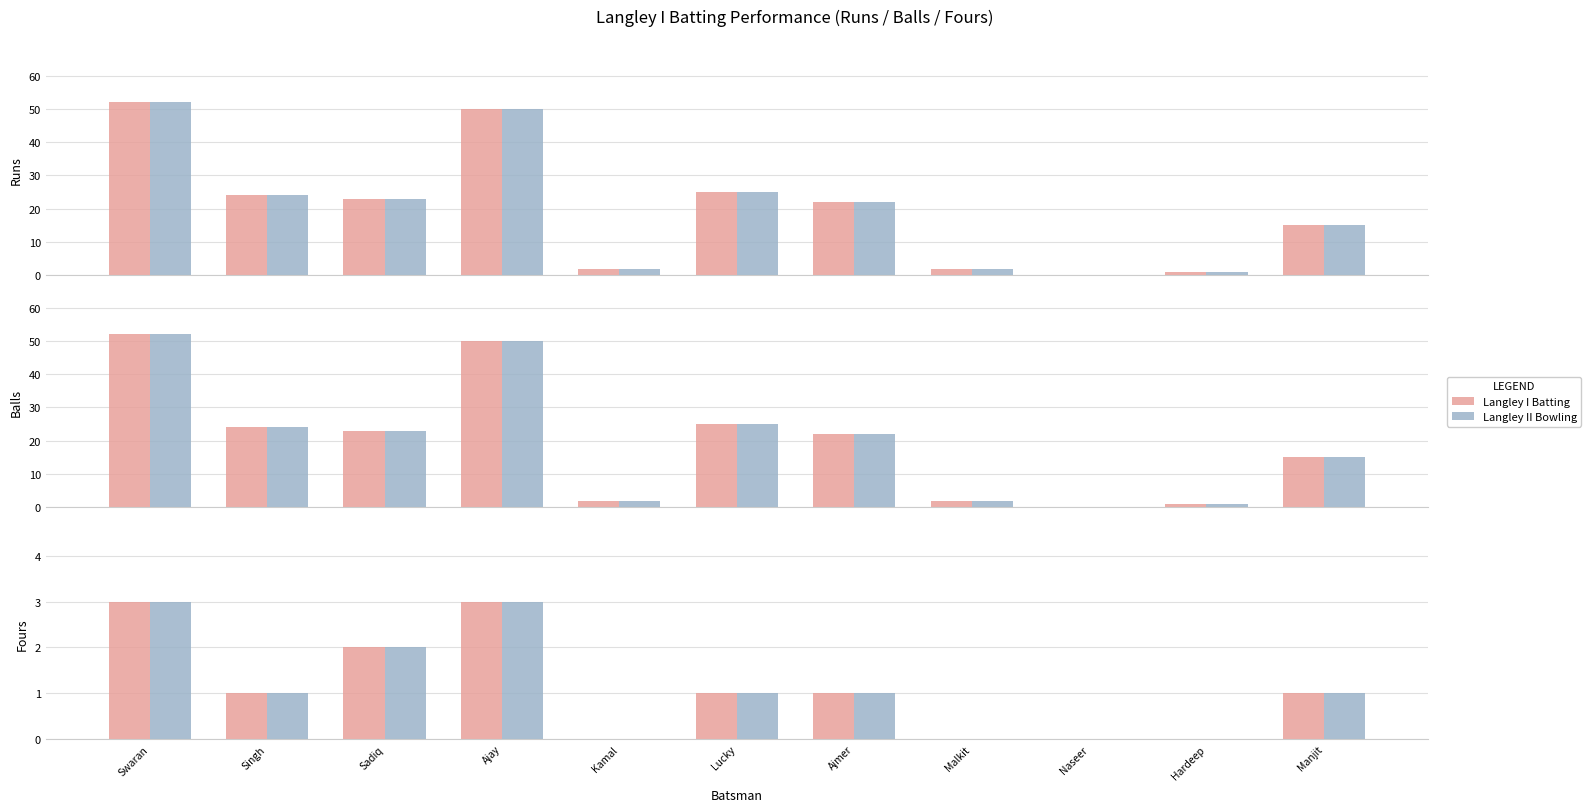

Is it true that Langley II Bowling equals 1 at Sadiq?

False